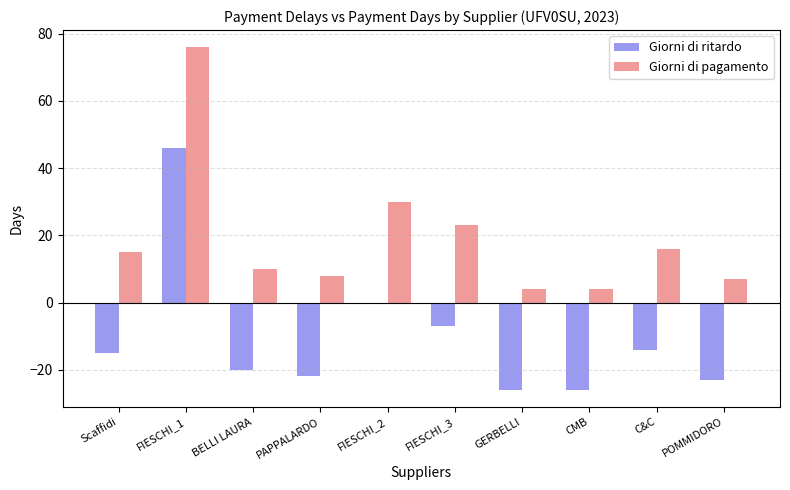

Which series has the largest total across all categories?

Giorni di pagamento